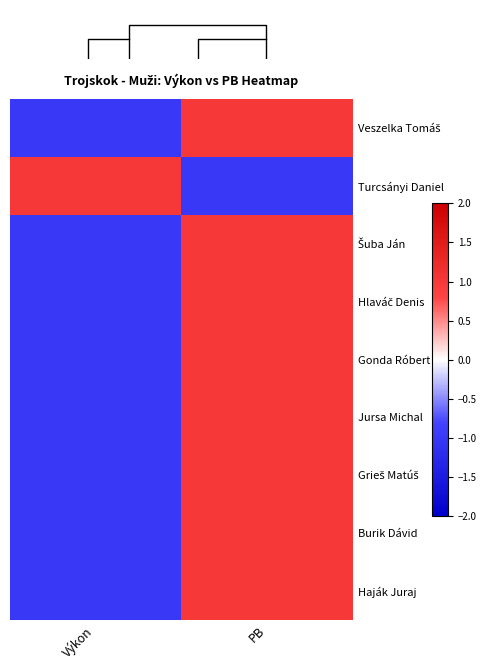

True or false: Grieš Matúš has a value of 1.0 at PB.

True